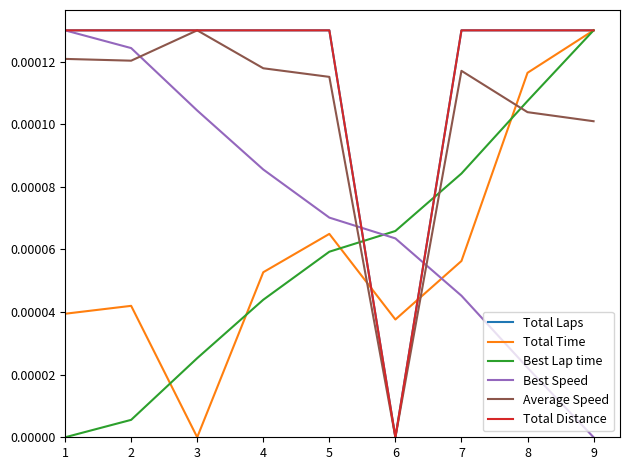

Does the chart display data point markers on the line(s)?

No